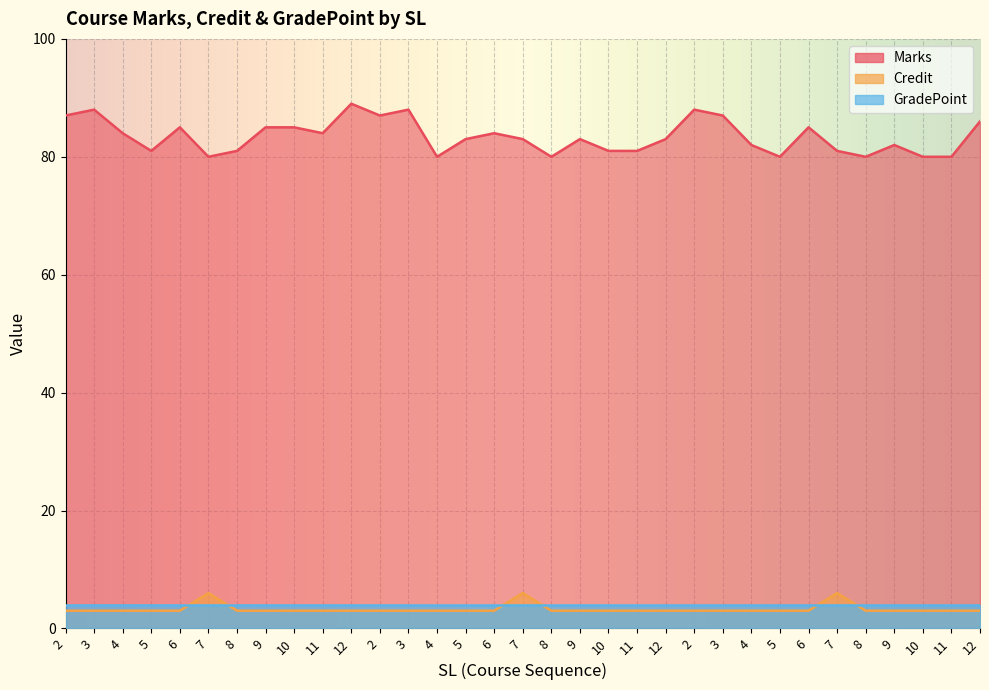

At which label does Marks reach its minimum?

7